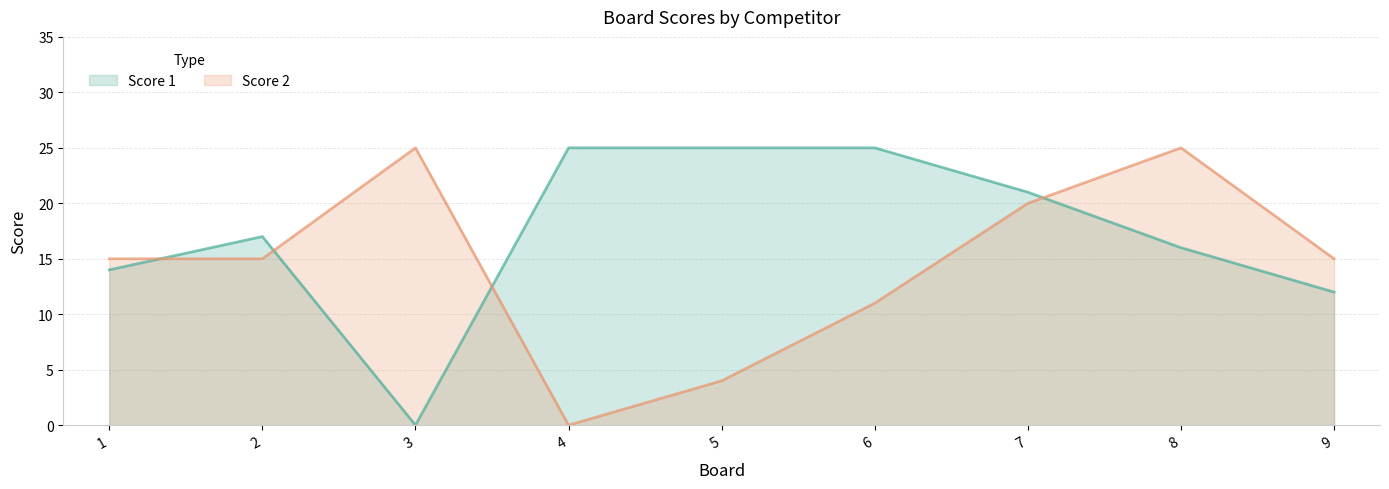

Between which two adjacent categories do Score 2 and Score 1 first intersect?

1 and 2